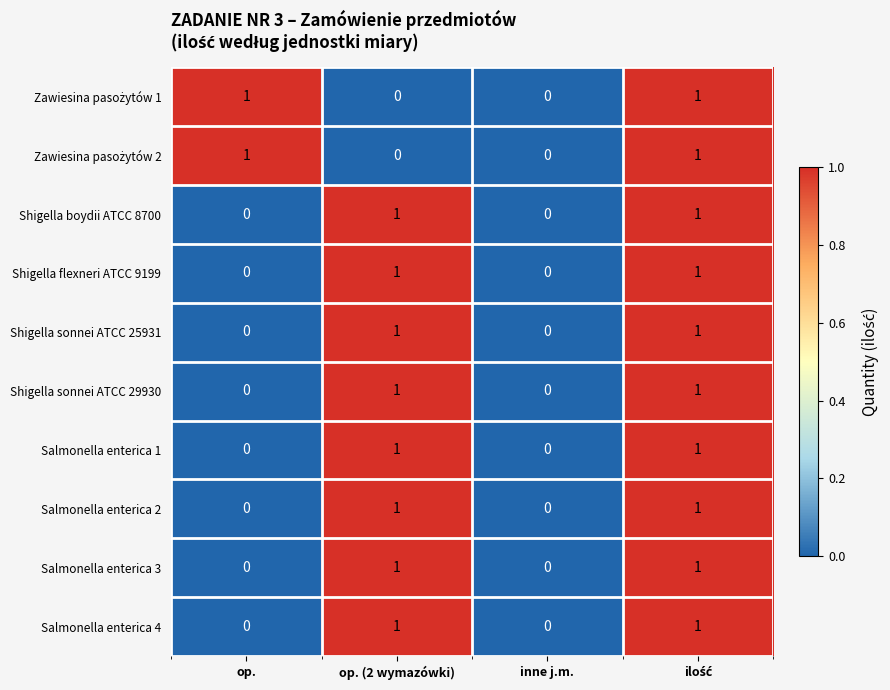

Is it true that Salmonella enterica 4 equals 0 at op. (2 wymazówki)?

False